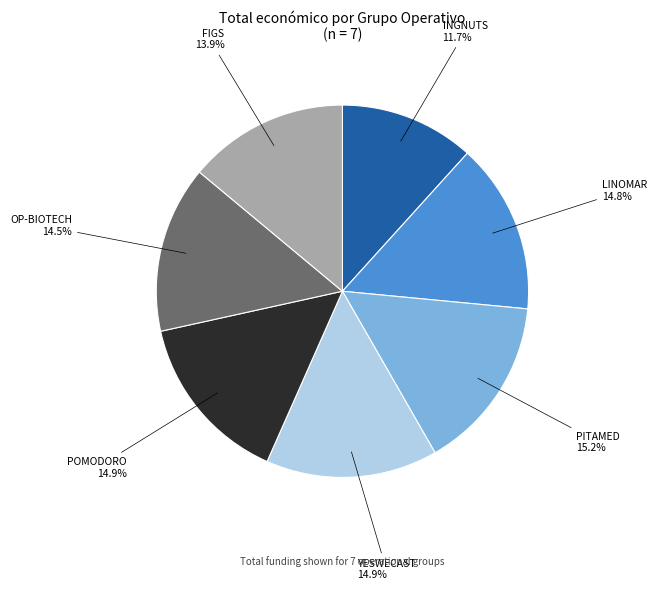

Does any single category account for the majority?

No